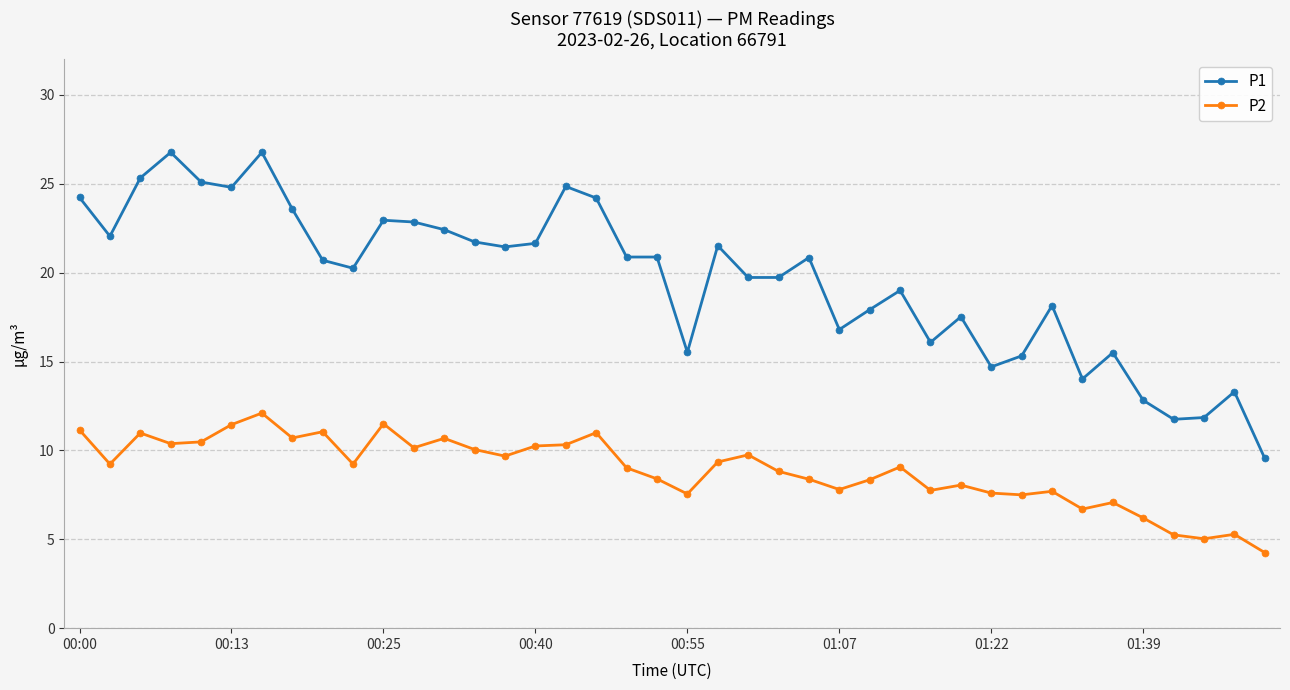

Does the chart have visible grid lines?

Yes